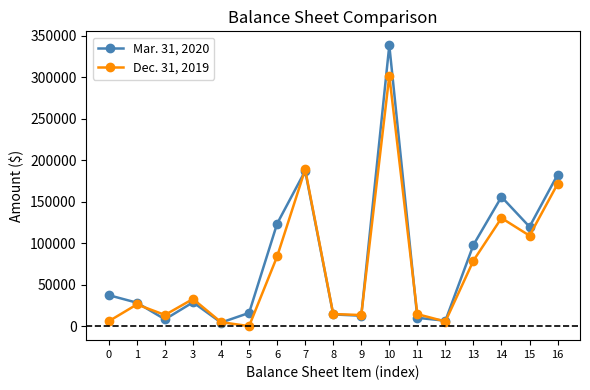

True or false: Mar. 31, 2020 has more than 2 points higher than both neighbors.

True